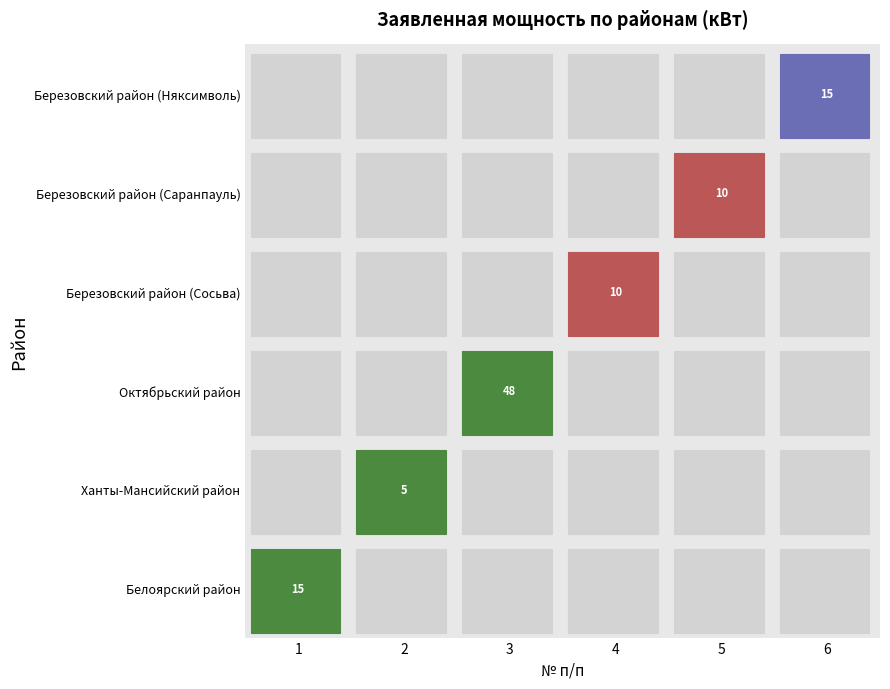

How many series are shown in this chart?

6